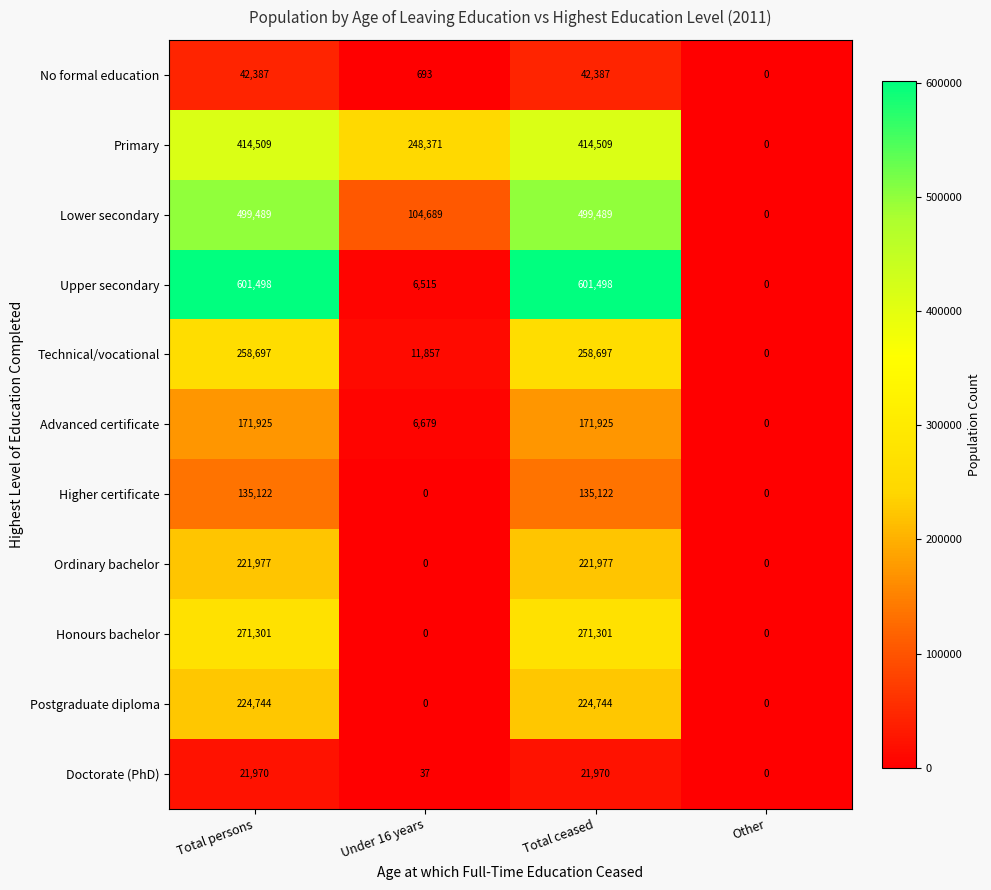

At Total persons, list the series in order from largest to smallest.

Upper secondary, Lower secondary, Primary, Honours bachelor, Technical/vocational, Postgraduate diploma, Ordinary bachelor, Advanced certificate, Higher certificate, No formal education, Doctorate (PhD)